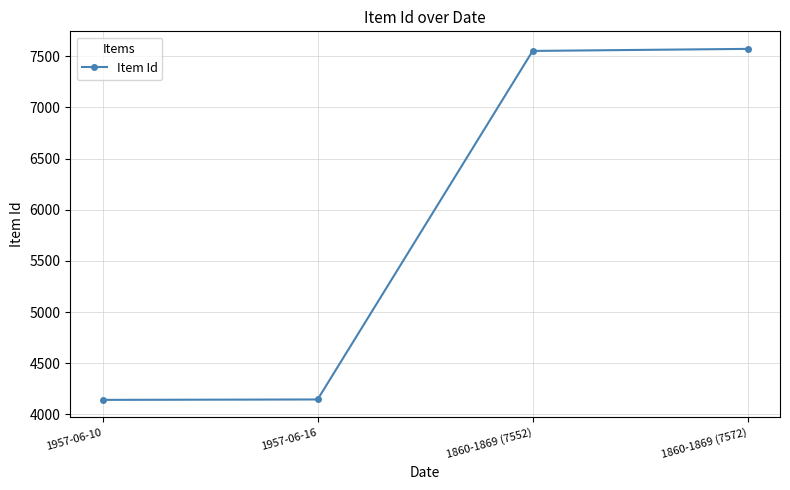

What is the ratio of the value at 1860-1869 (7572) to the value at 1860-1869 (7552)?

1.0